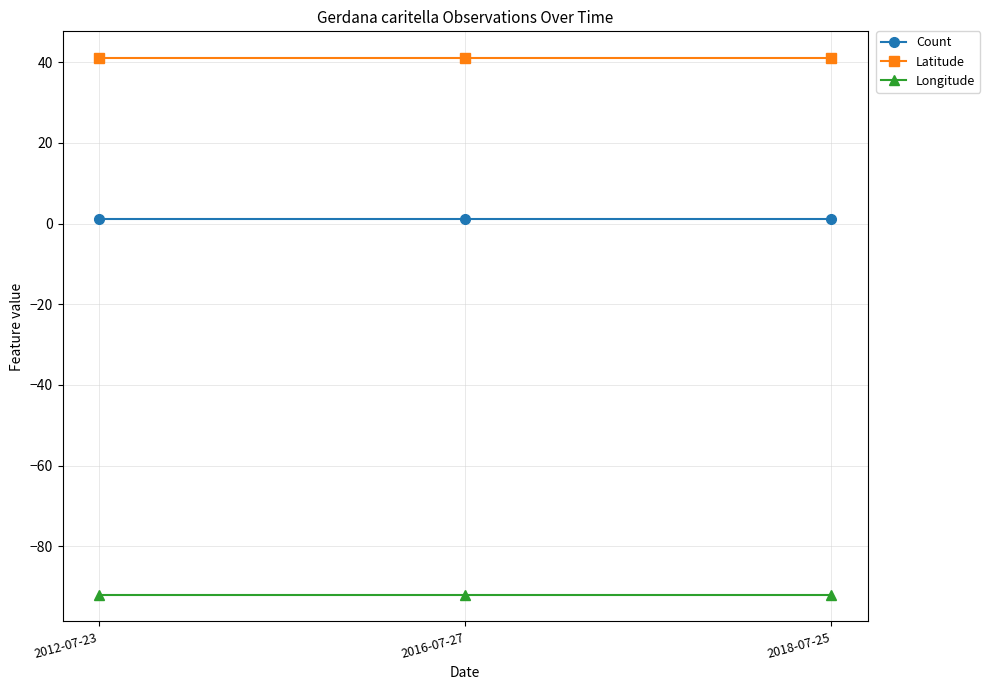

True or false: Latitude has a value of 41.0 at 2018-07-25.

True